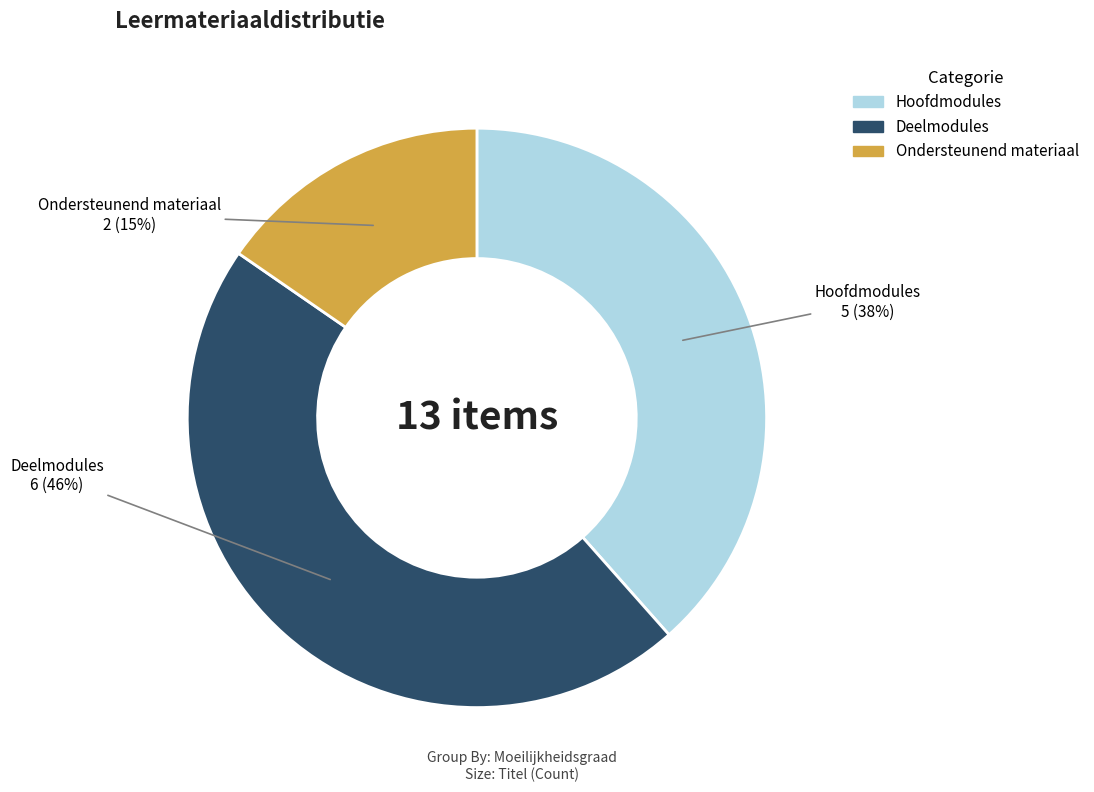

Rank the categories by value from lowest to highest.

Ondersteunend materiaal, Hoofdmodules, Deelmodules